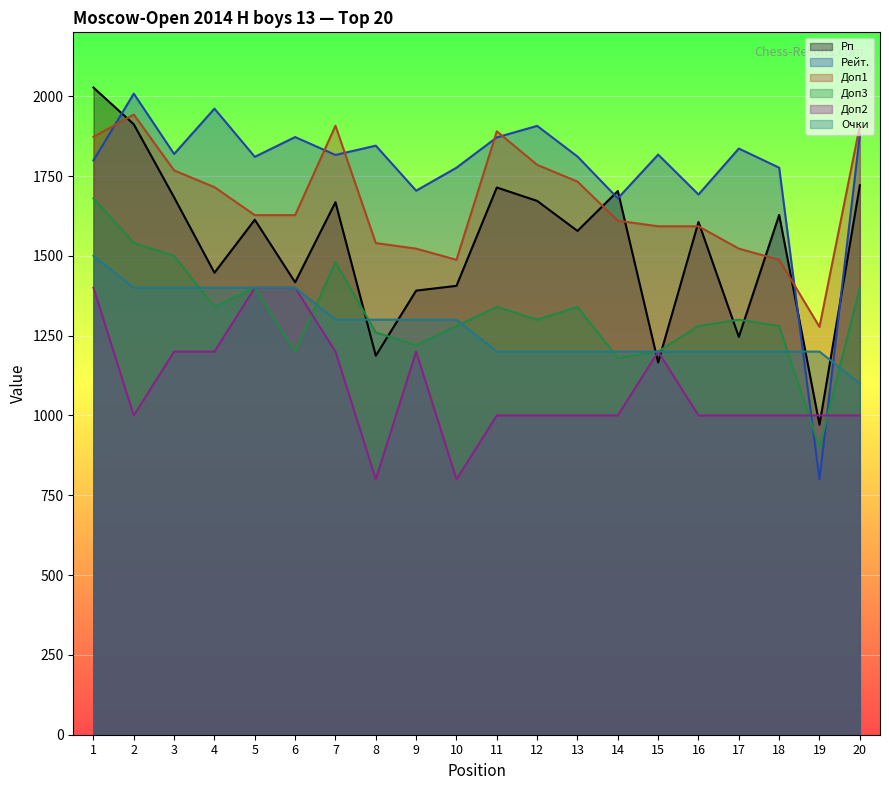

At which category does the chart reach its minimum across all series?

8